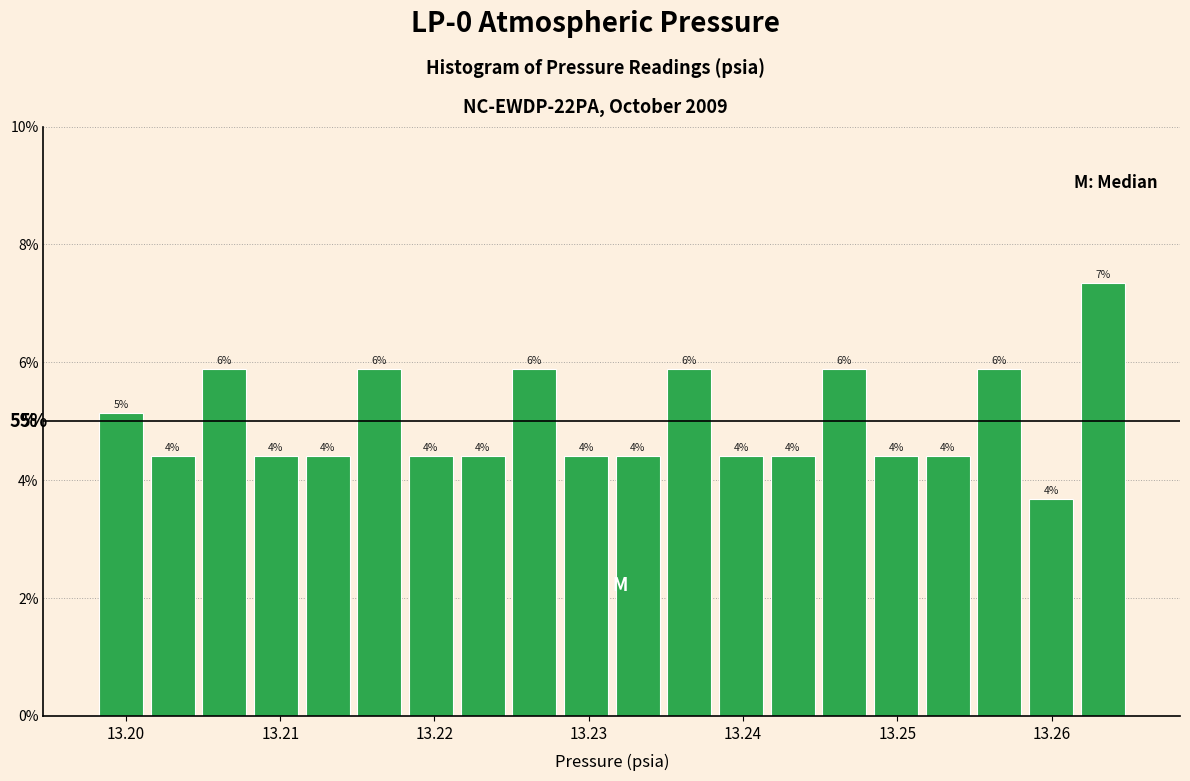

Read against the x-axis, roughly where is the centre of the tallest bar?

13.263